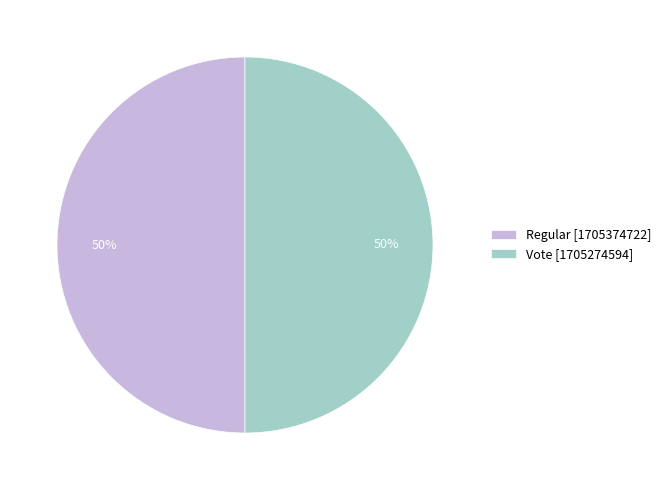

Count the number of slices in the pie.

2